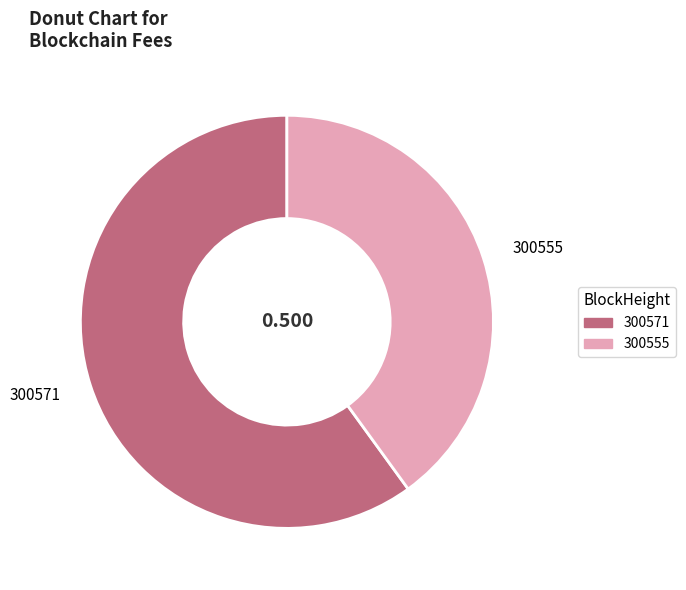

Count the number of slices in the pie.

2